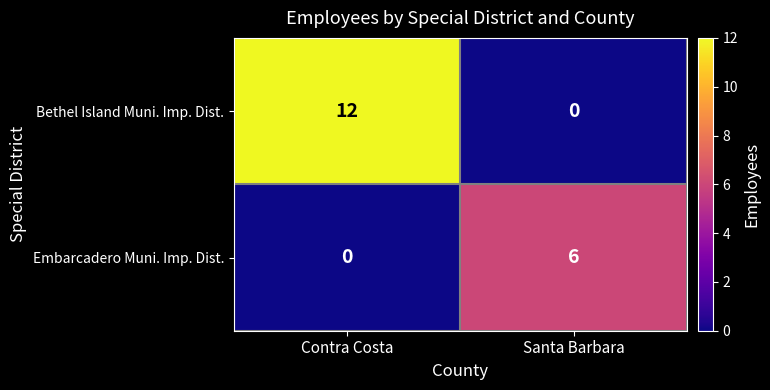

At Santa Barbara, list the series in order from smallest to largest.

Bethel Island Muni. Imp. Dist., Embarcadero Muni. Imp. Dist.